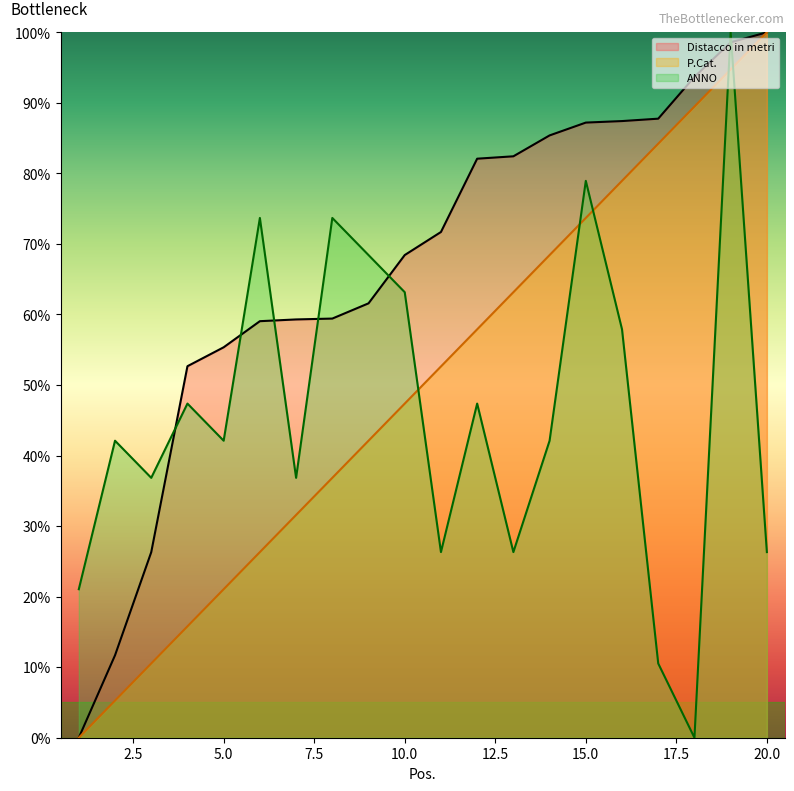

At which label does P.Cat. reach its peak?

20.0